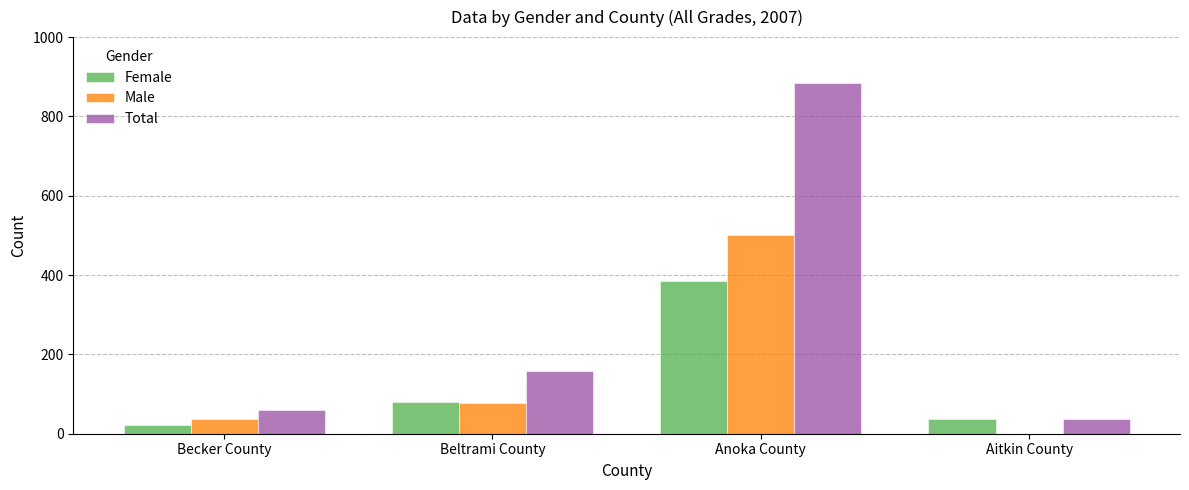

Between Beltrami County and Anoka County, which series saw the biggest shift?

Total